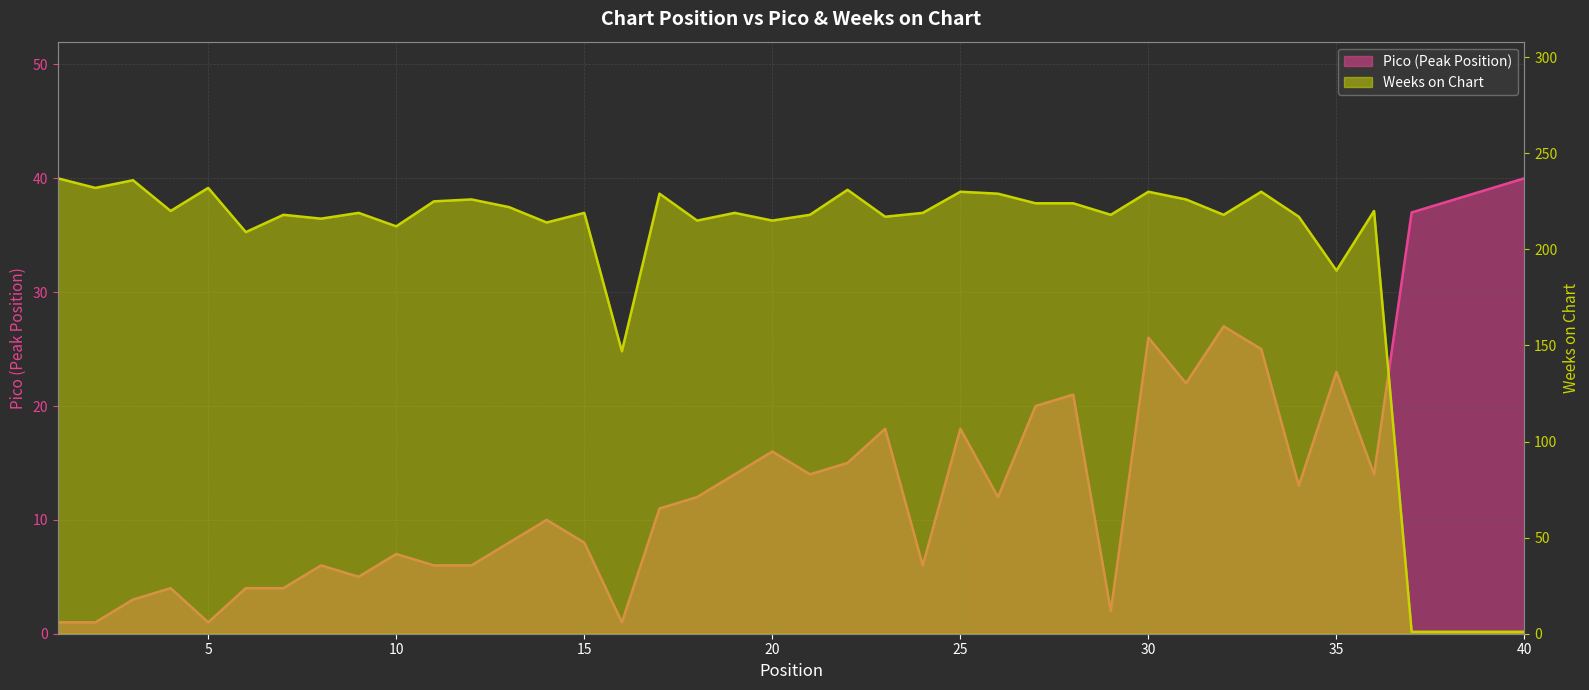

How many data points in Weeks on Chart are less than 219?

18